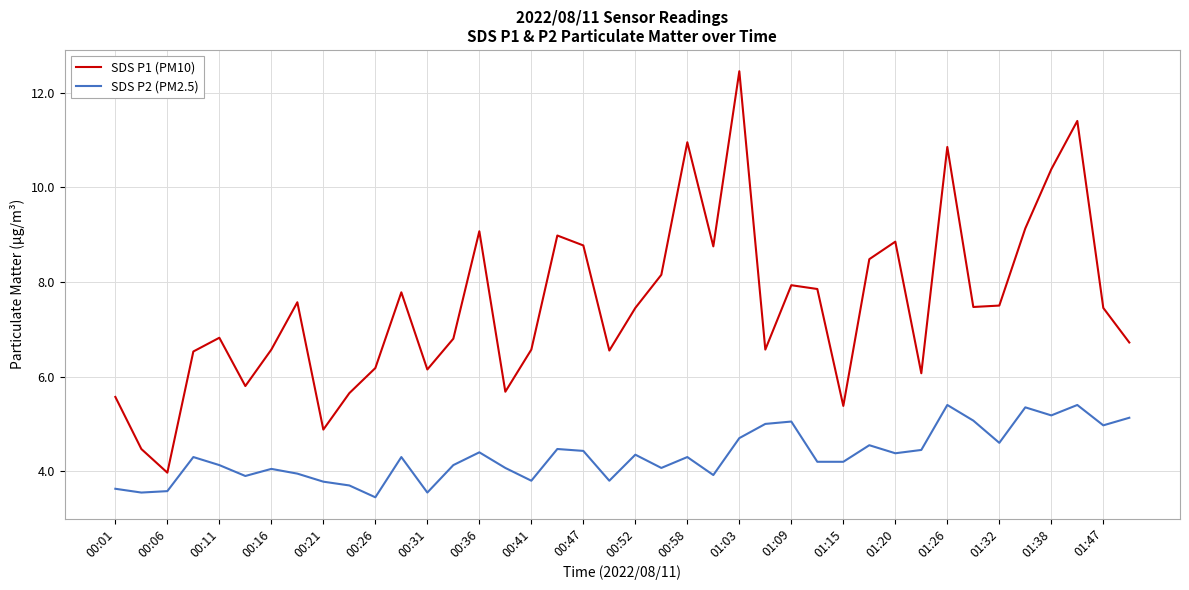

What is the difference between the maximum and minimum values in the SDS P1 (PM10) series?

8.5